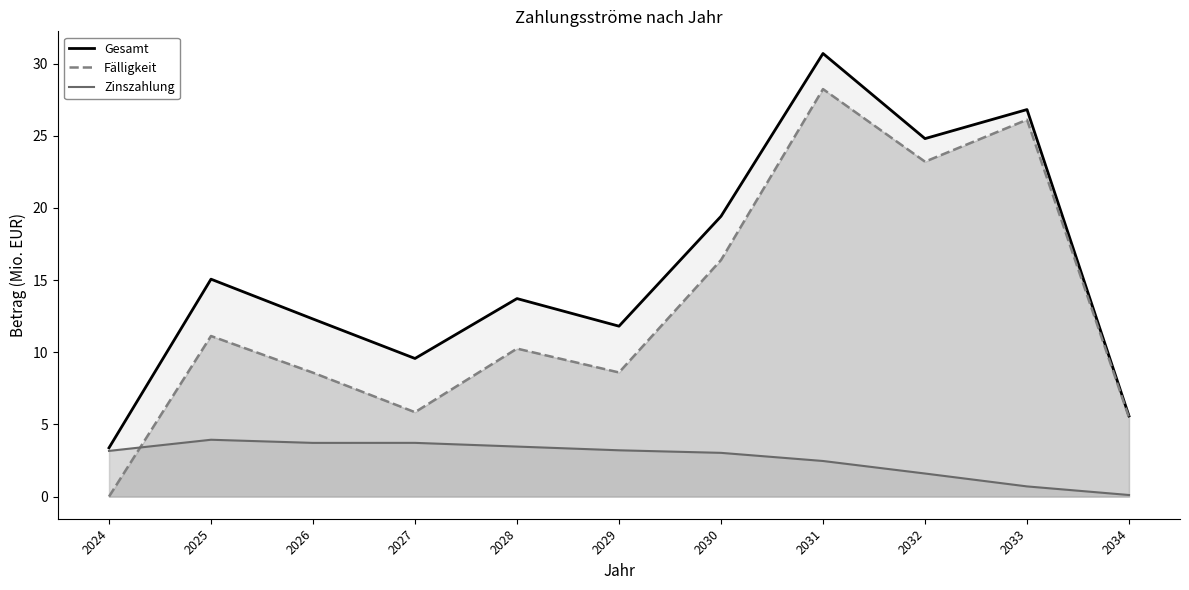

Between 2024 and 2031, which series saw the biggest shift?

Fälligkeit